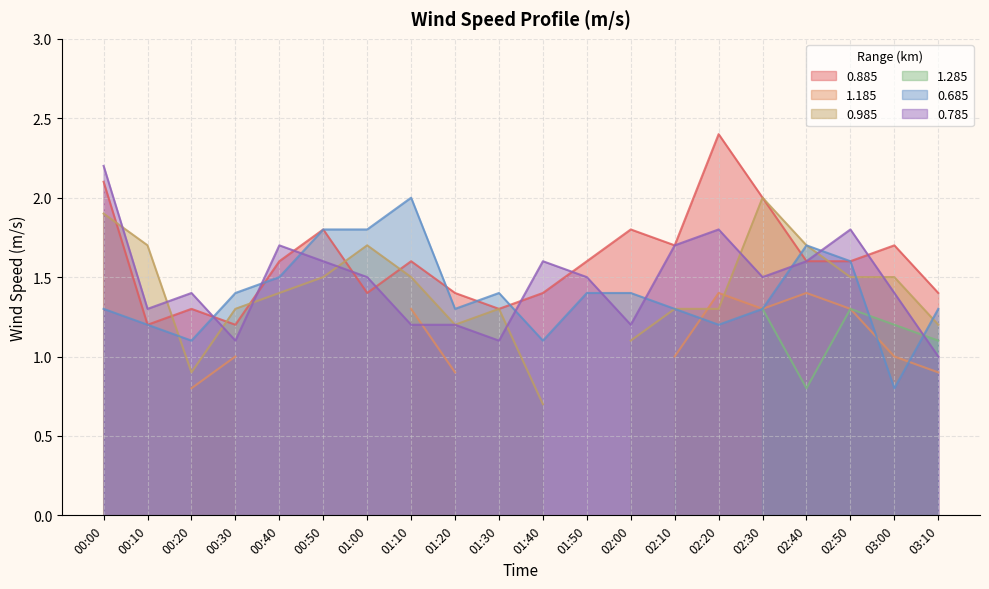

In 0.885, how many points are lower than both neighbors (excluding endpoints)?

5